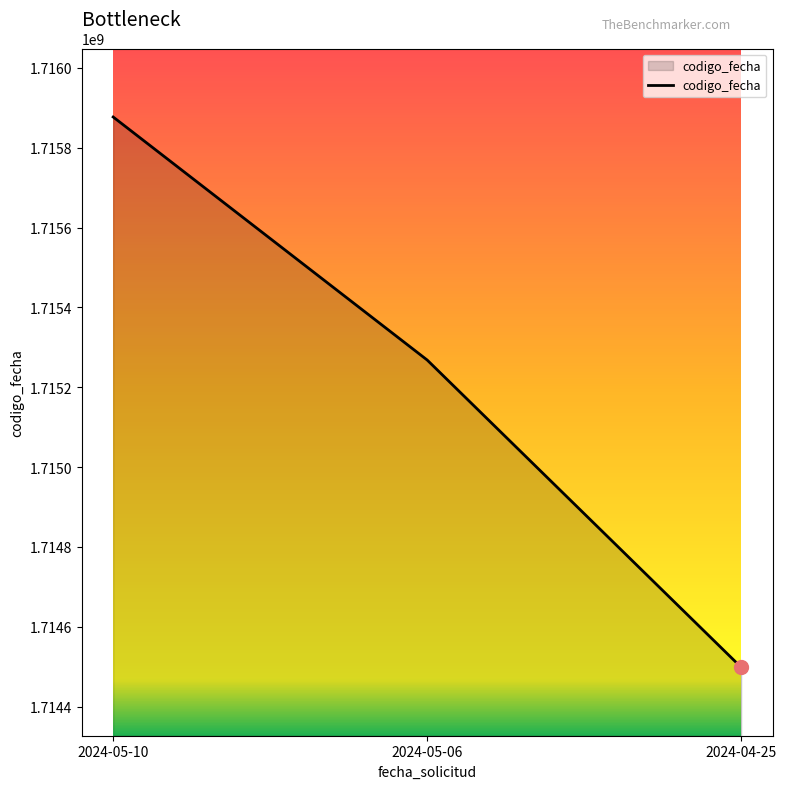

What is the change in value from 2024-05-06 to 2024-04-25?

-769758